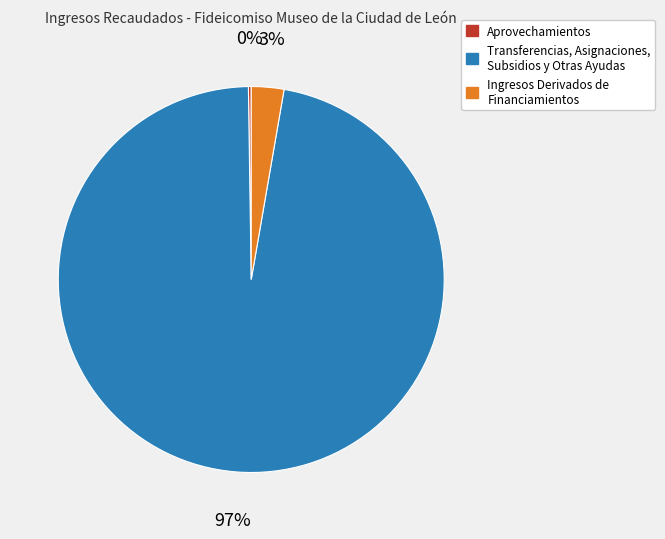

Is it true that Ingresos Derivados de Financiamientos is 3% of the pie?

True